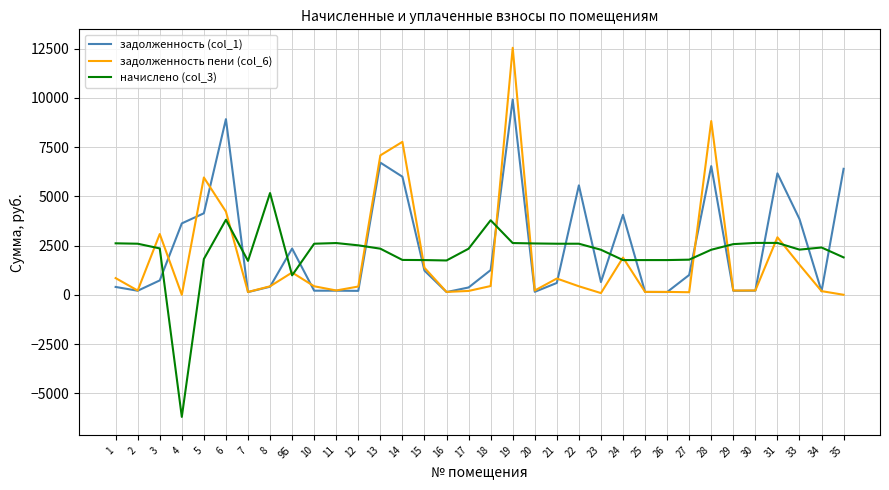

Where is the first local minimum for задолженность (col_1)?

2